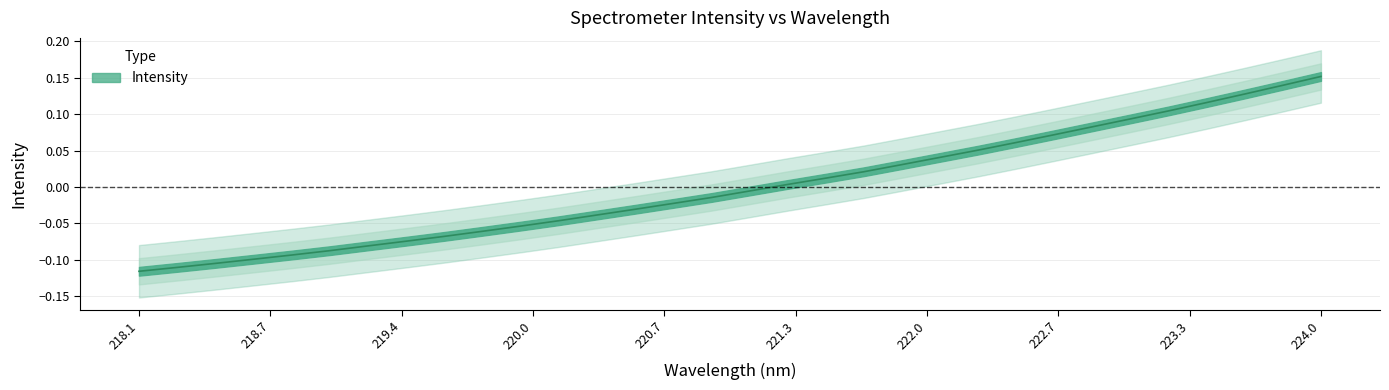

How many categories are shown in the chart?

32